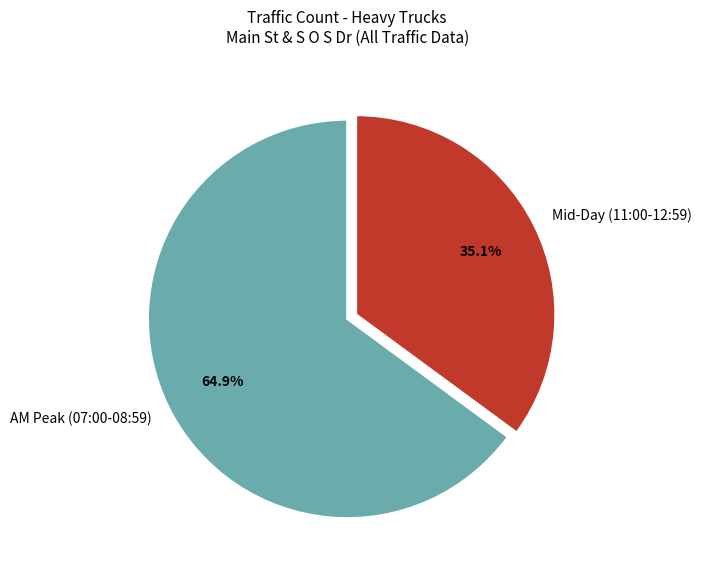

What is the majority slice?

AM Peak (07:00-08:59)